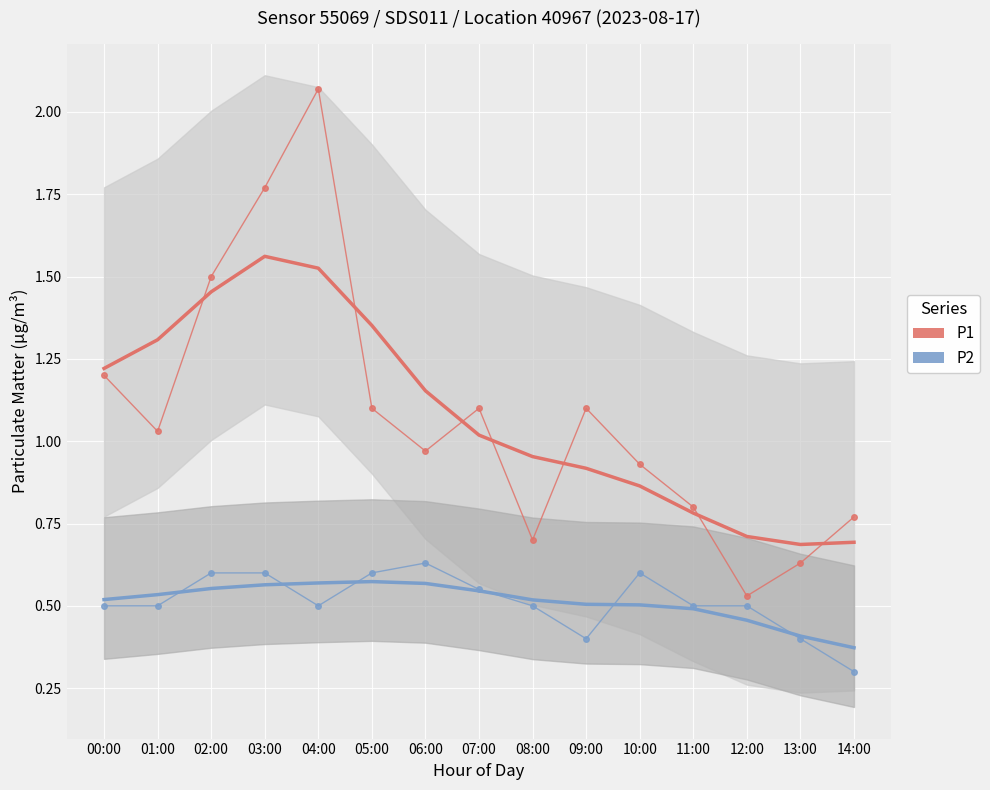

Between 06:00 and 11:00, which series saw the biggest shift?

P1 (trend)